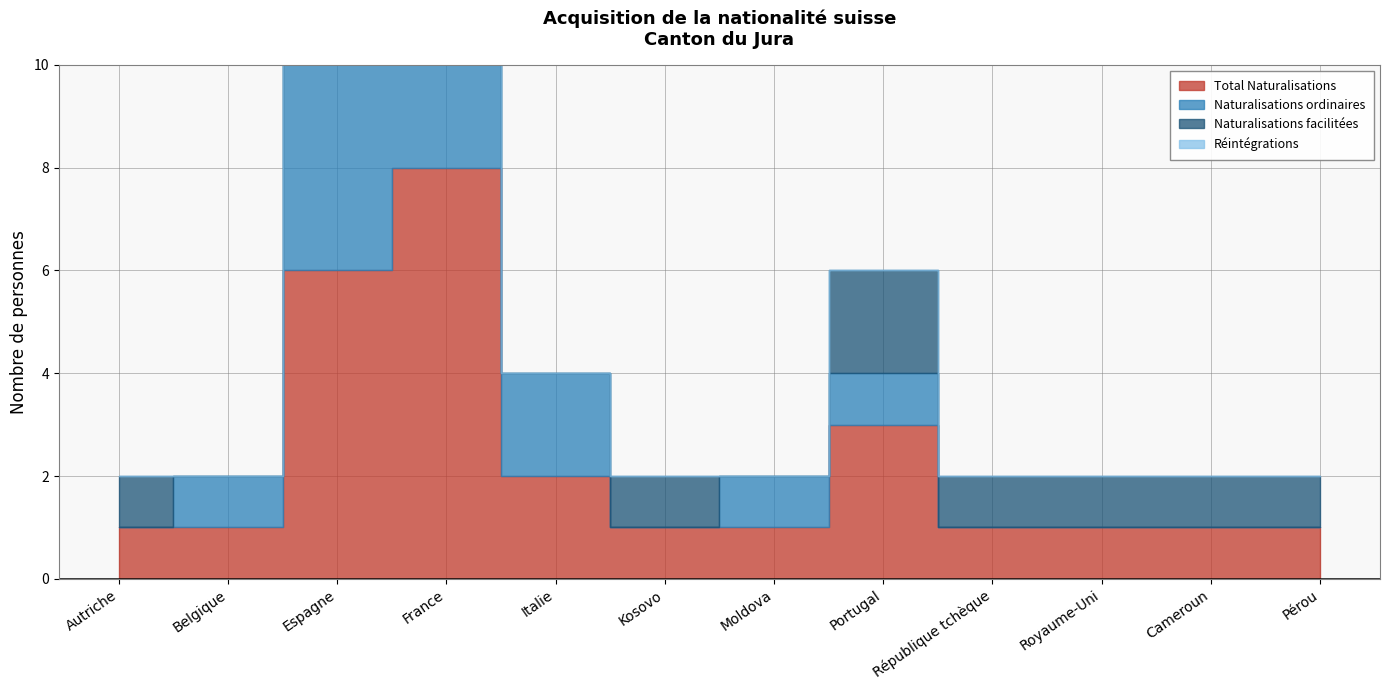

List the labels in order of Total Naturalisations value, largest first.

France, Espagne, Portugal, Italie, Autriche, Belgique, Kosovo, Moldova, République tchèque, Royaume-Uni, Cameroun, Pérou